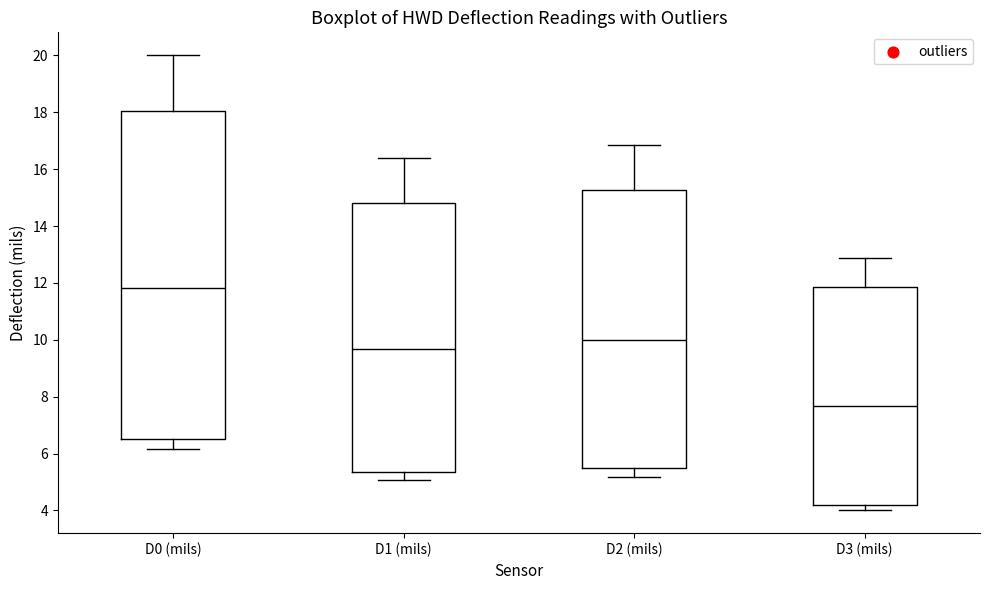

Reading left to right, transcribe this box plot: for each box, give where its median line is, the range the box spans, and where its two whiskers end, as read against the y-axis. The values are not printed on the chart, so give them approximately, as read against the axis.

D0 (mils): median 11.8, box 6.6 to 18.0, whiskers 6.2 to 20.0
D1 (mils): median 9.6, box 5.4 to 14.8, whiskers 5.0 to 16.4
D2 (mils): median 10.0, box 5.4 to 15.2, whiskers 5.2 to 16.8
D3 (mils): median 7.6, box 4.2 to 11.8, whiskers 4.0 to 12.8